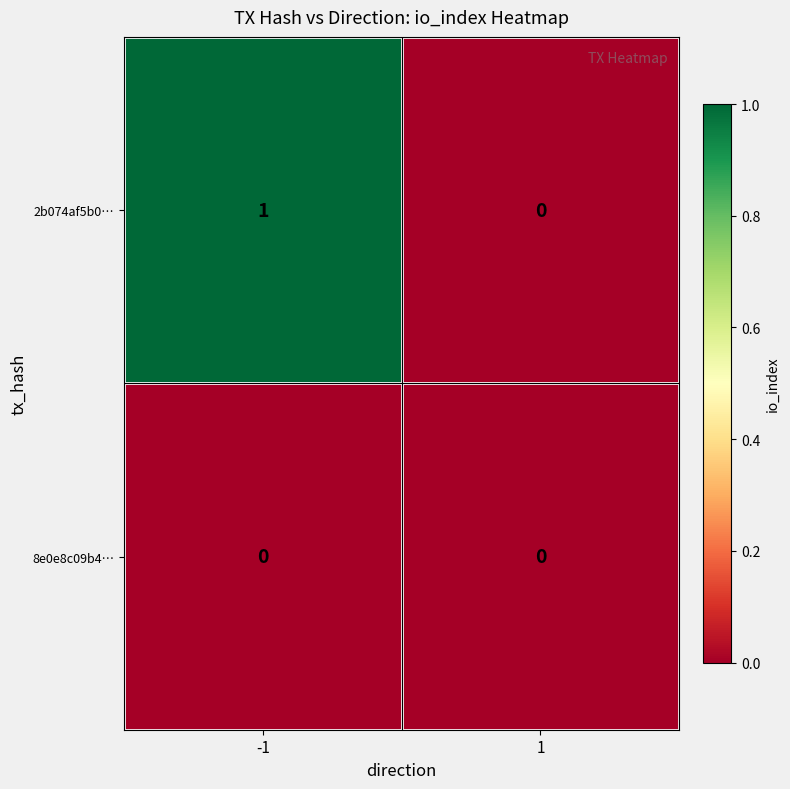

Which series changed the most between -1 and 1?

2b074af5b0…